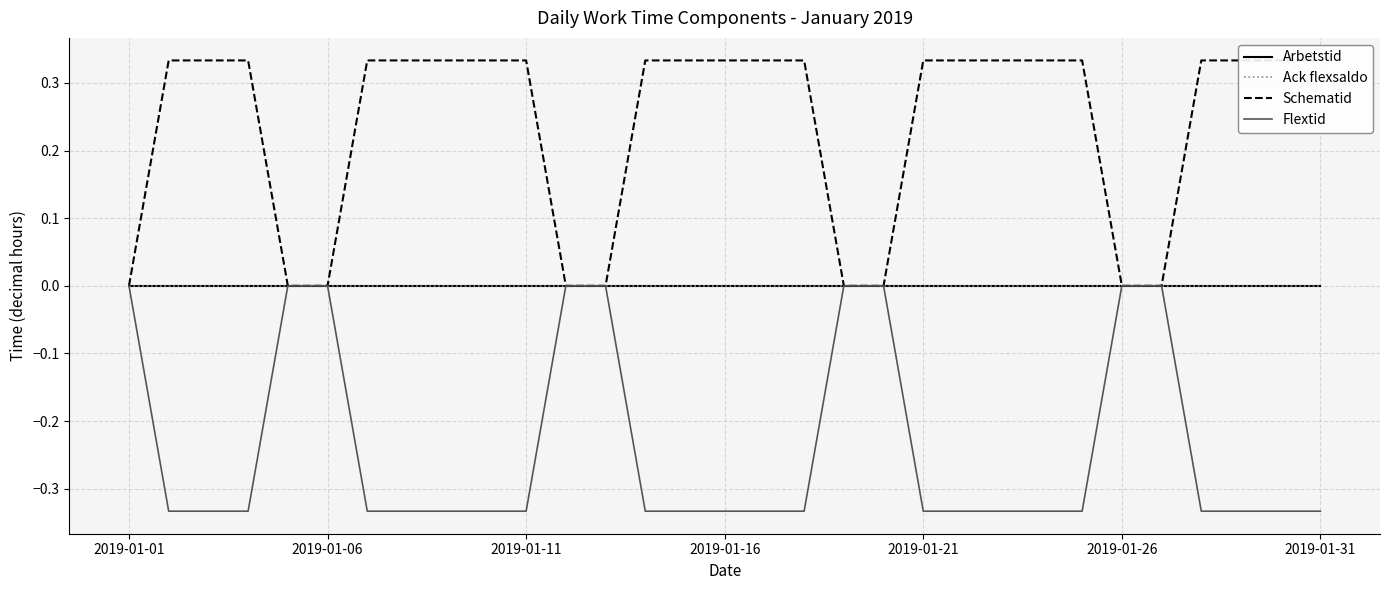

True or false: Ack flexsaldo and Arbetstid intersect in this chart.

False